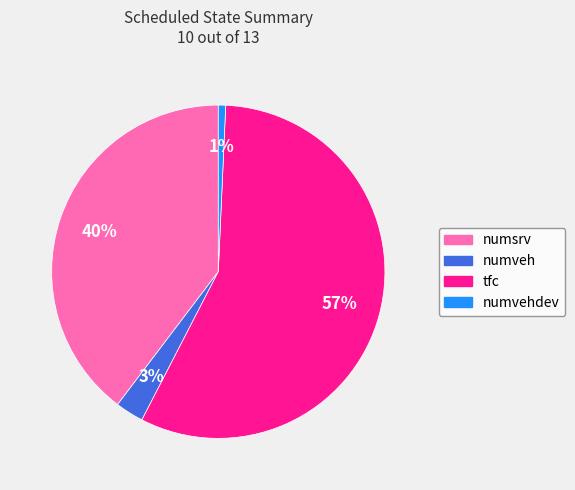

Does any single category account for the majority?

Yes